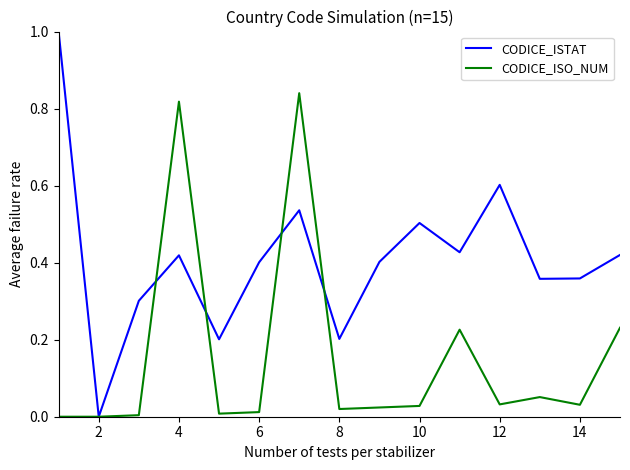

List the series in order of their overall mean, lowest first.

CODICE_ISO_NUM, CODICE_ISTAT